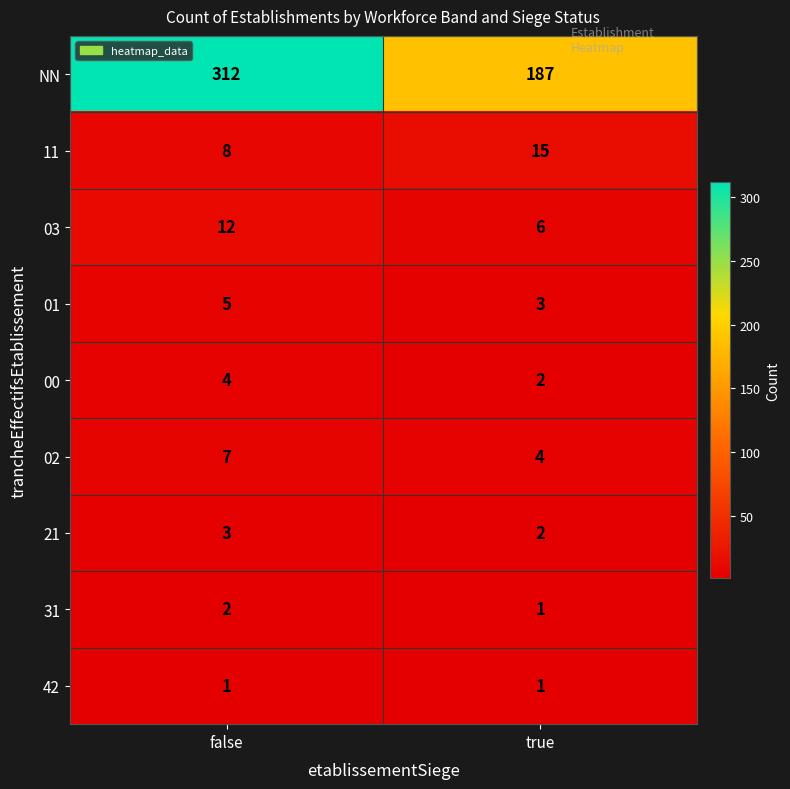

True or false: 00 has a value of 1 at true.

False